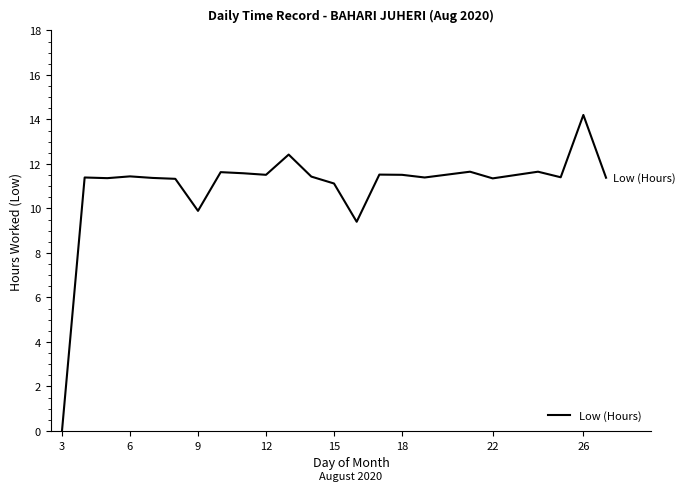

What is the maximum value shown in the chart?

14.2